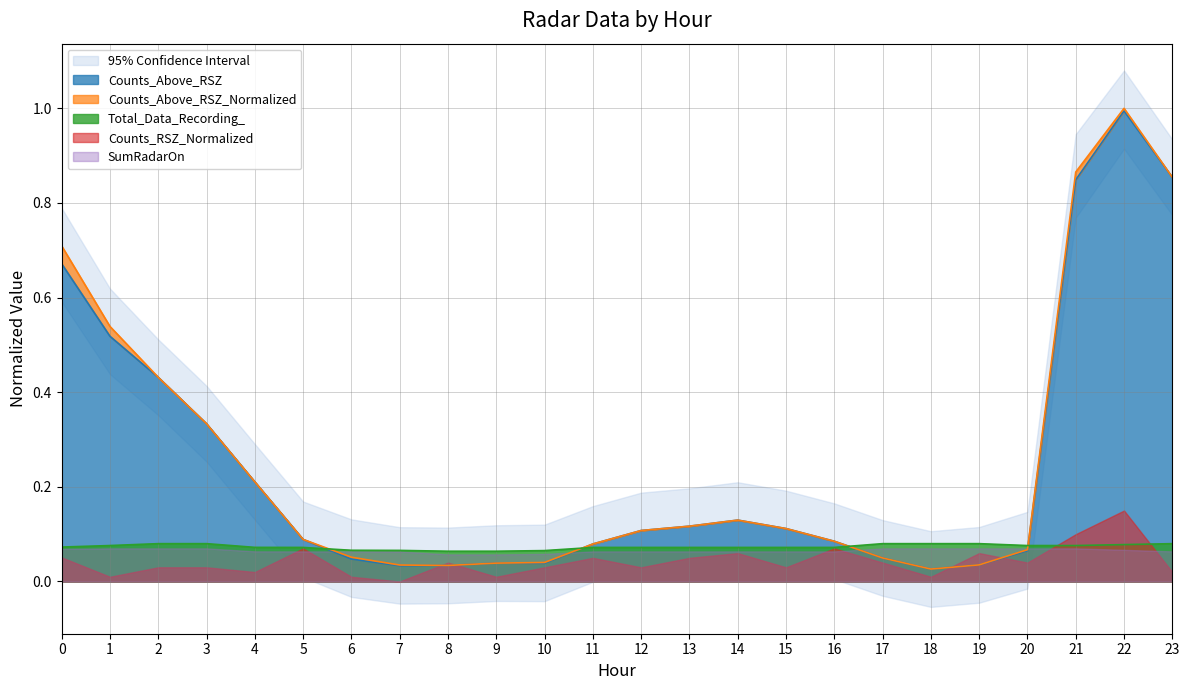

At which category is the sum across all series the highest?

22